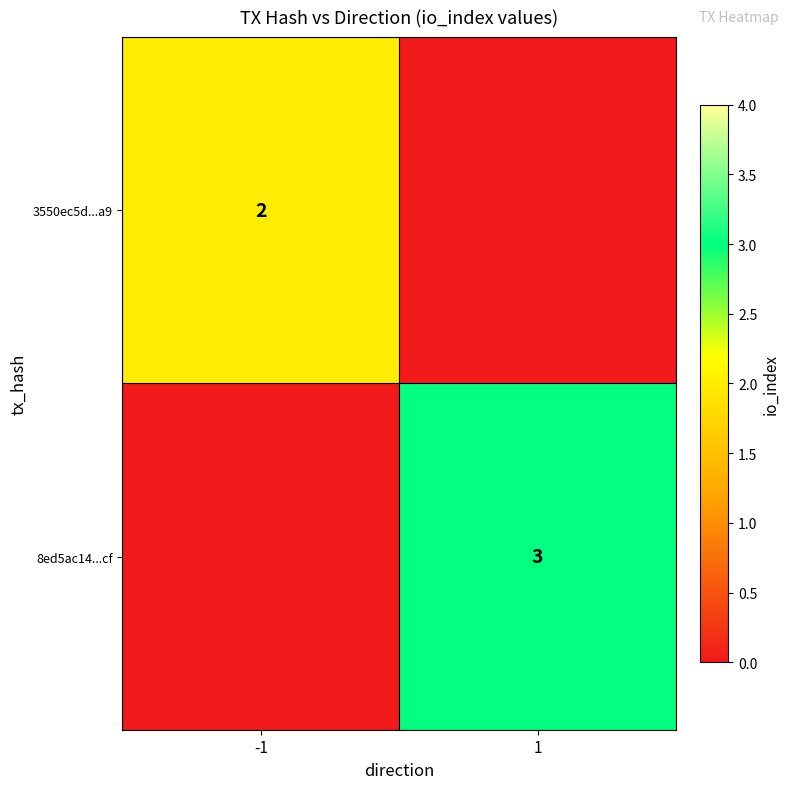

Is it true that 8ed5ac14...cf equals 1 at 1?

False